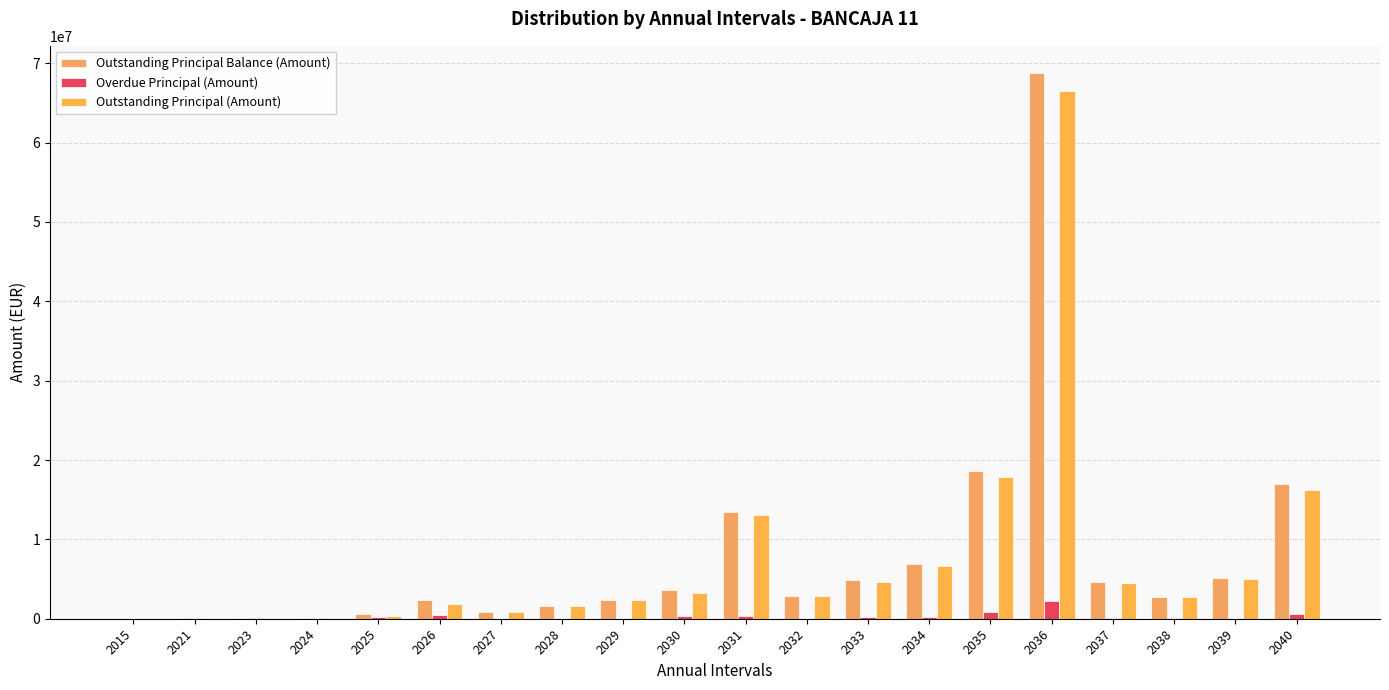

How many groups of bars are there?

20